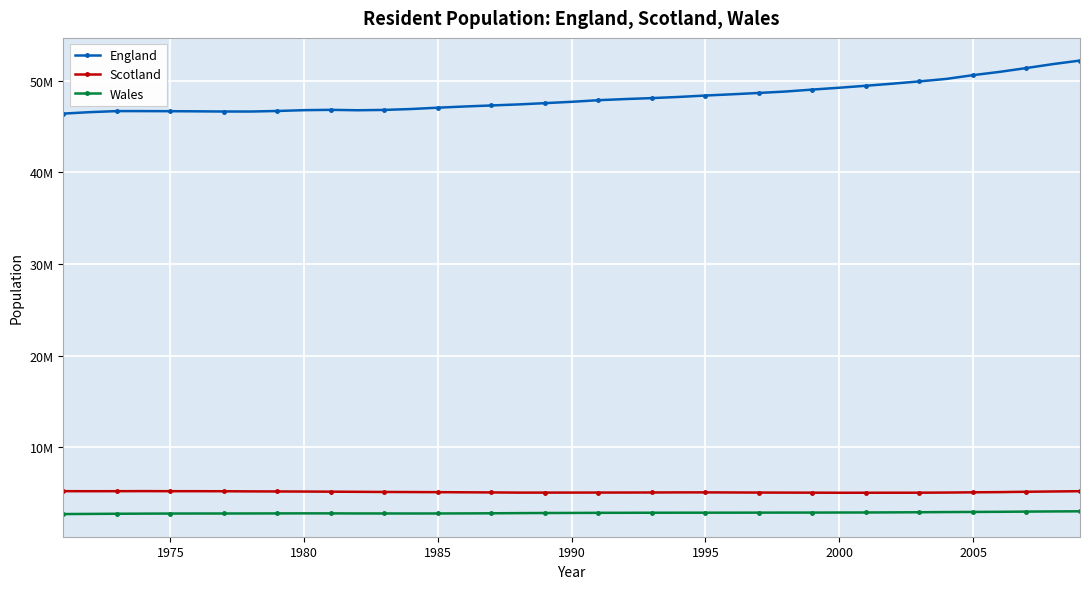

What is the value of the Wales point at the 29th from the left?

2900600